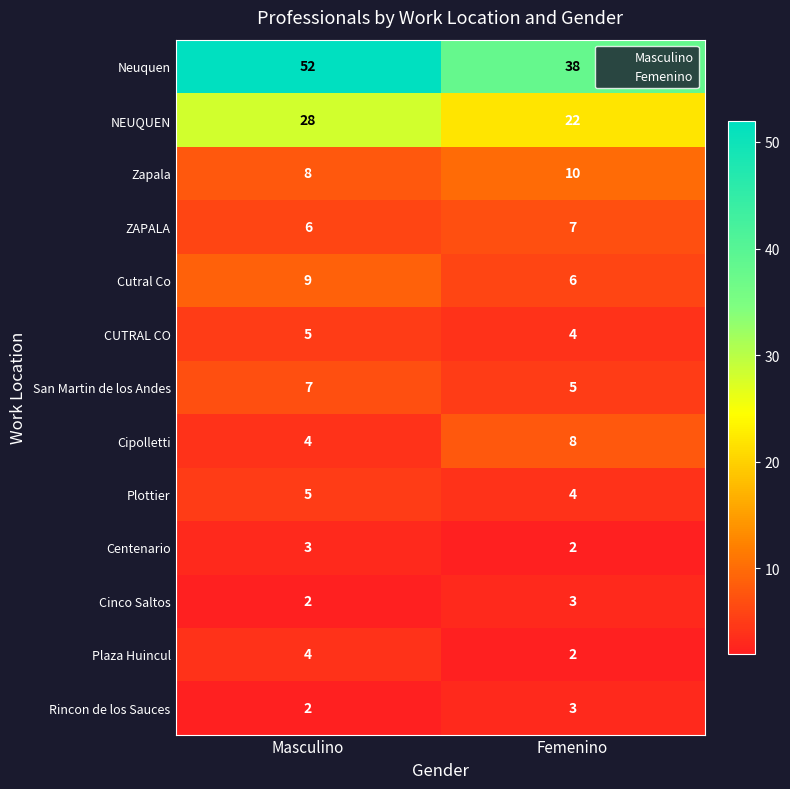

What is the total value across all series at Masculino?

135